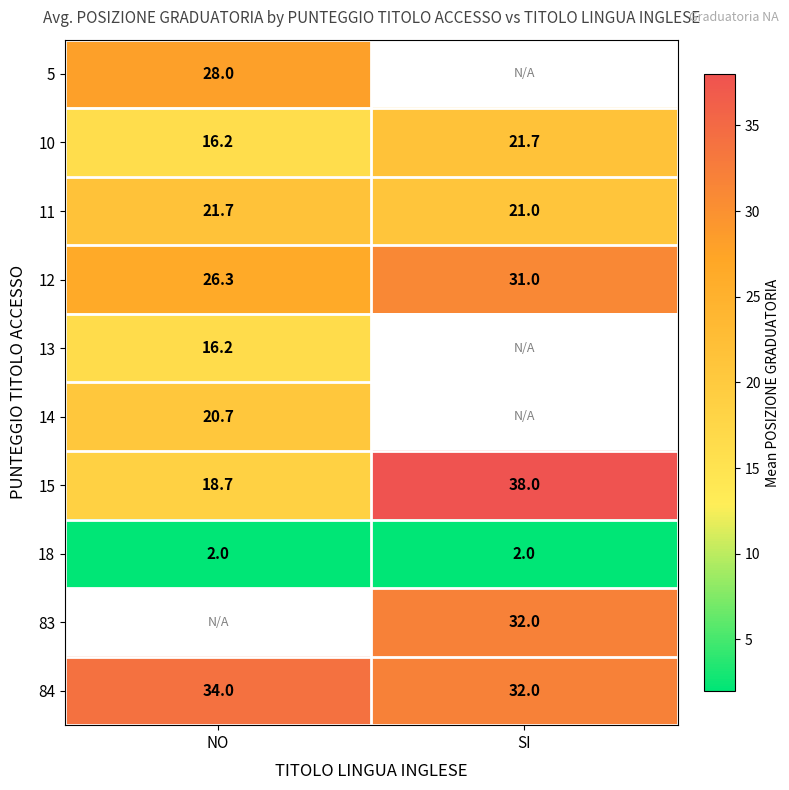

What is the greatest value displayed?

38.0